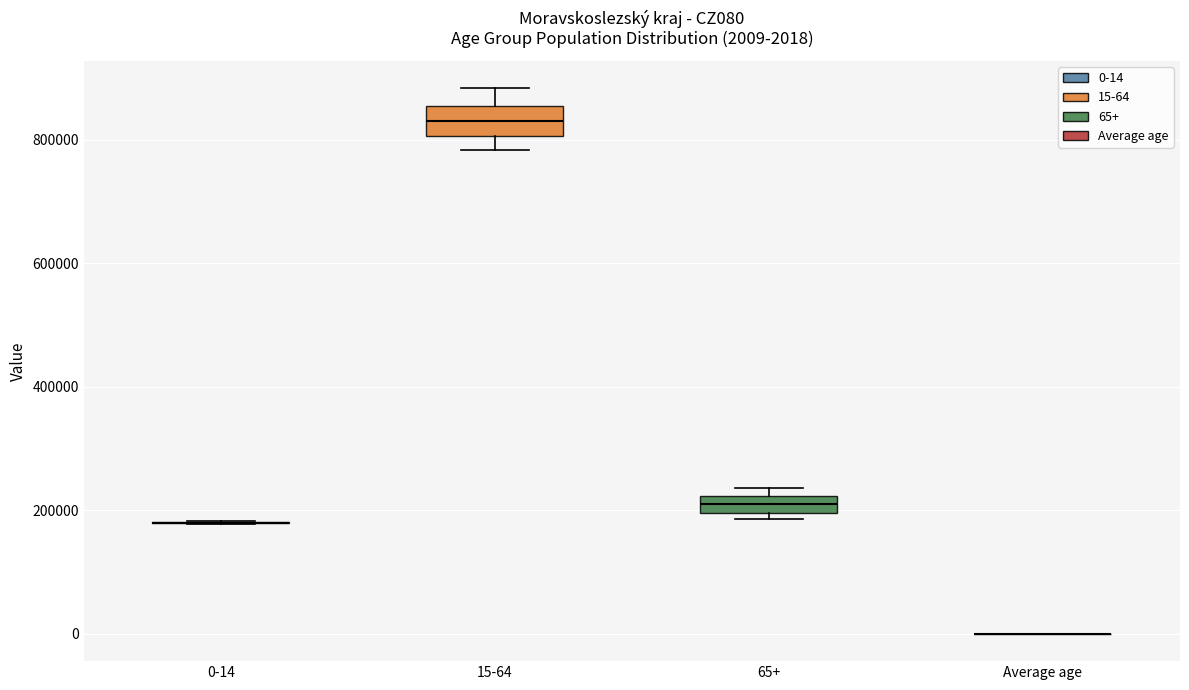

Which box is the tallest, from its lower edge to its upper edge?

15-64